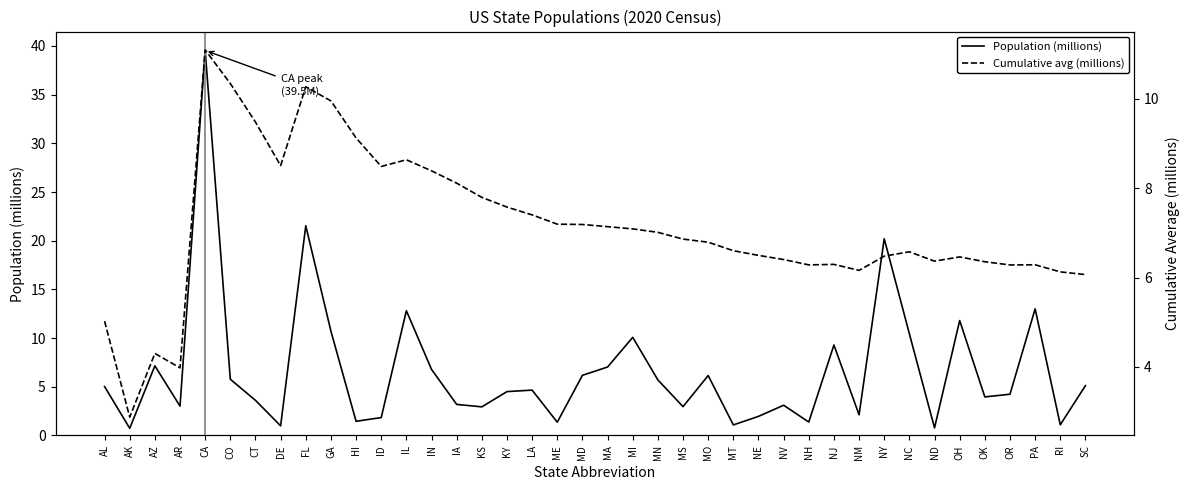

Reading left to right, list all the values displayed in this chart.

Population (millions): 5.0	0.7	7.2	3.0	39.5	5.8	3.6	1.0	21.5	10.7	1.5	1.8	12.8	6.8	3.2	2.9	4.5	4.7	1.4	6.2	7.0	10.1	5.7	3.0	6.2	1.1	2.0	3.1	1.4	9.3	2.1	20.2	10.4	0.8	11.8	4.0	4.2	13.0	1.1	5.1
Cumulative avg (millions): 5.0	2.9	4.3	4.0	11.1	10.3	9.5	8.5	10.3	10.0	9.1	8.5	8.6	8.4	8.1	7.8	7.6	7.4	7.2	7.2	7.1	7.1	7.0	6.9	6.8	6.6	6.5	6.4	6.3	6.3	6.2	6.5	6.6	6.4	6.5	6.4	6.3	6.3	6.1	6.1